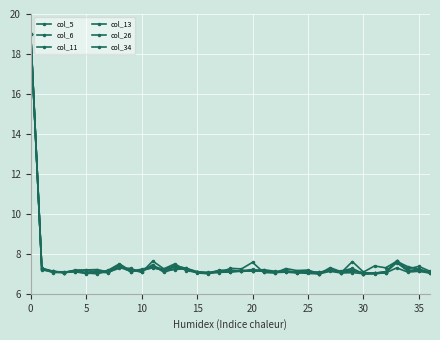

How many lines are shown in the chart?

6